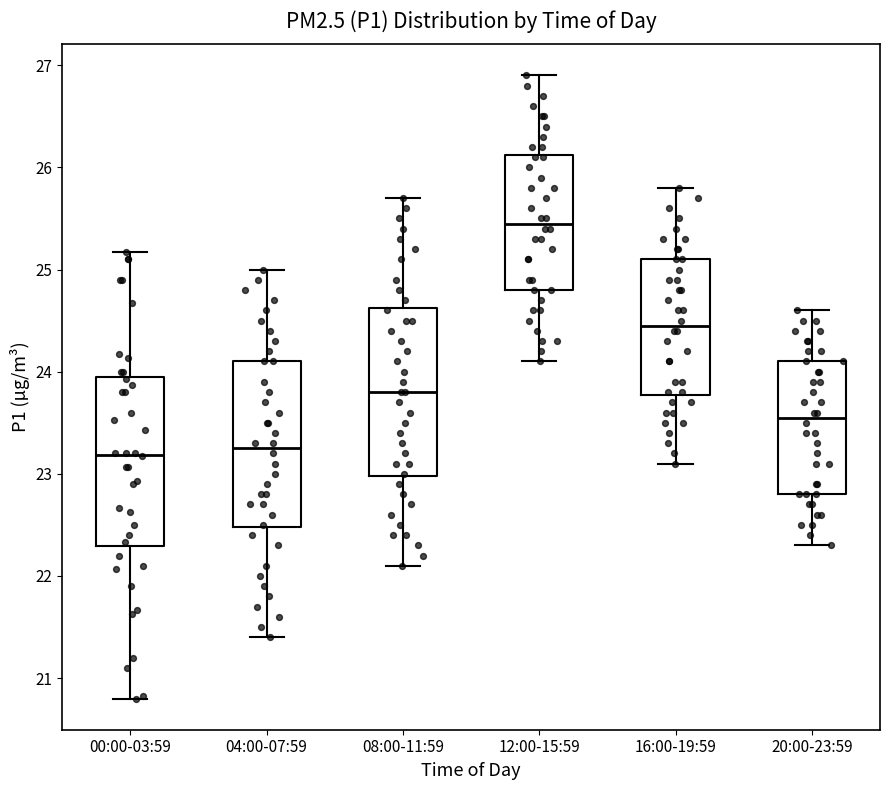

Reading left to right, read every box against the y-axis: the position of its median line, the range the box covers, and the ends of its whiskers. The values are not printed on the chart, so give them approximately, as read against the axis.

00:00-03:59: median 23.2, box 22.3 to 23.9, whiskers 20.8 to 25.2
04:00-07:59: median 23.3, box 22.5 to 24.1, whiskers 21.4 to 25.0
08:00-11:59: median 23.8, box 23.0 to 24.6, whiskers 22.1 to 25.7
12:00-15:59: median 25.5, box 24.8 to 26.1, whiskers 24.1 to 26.9
16:00-19:59: median 24.5, box 23.8 to 25.1, whiskers 23.1 to 25.8
20:00-23:59: median 23.6, box 22.8 to 24.1, whiskers 22.3 to 24.6